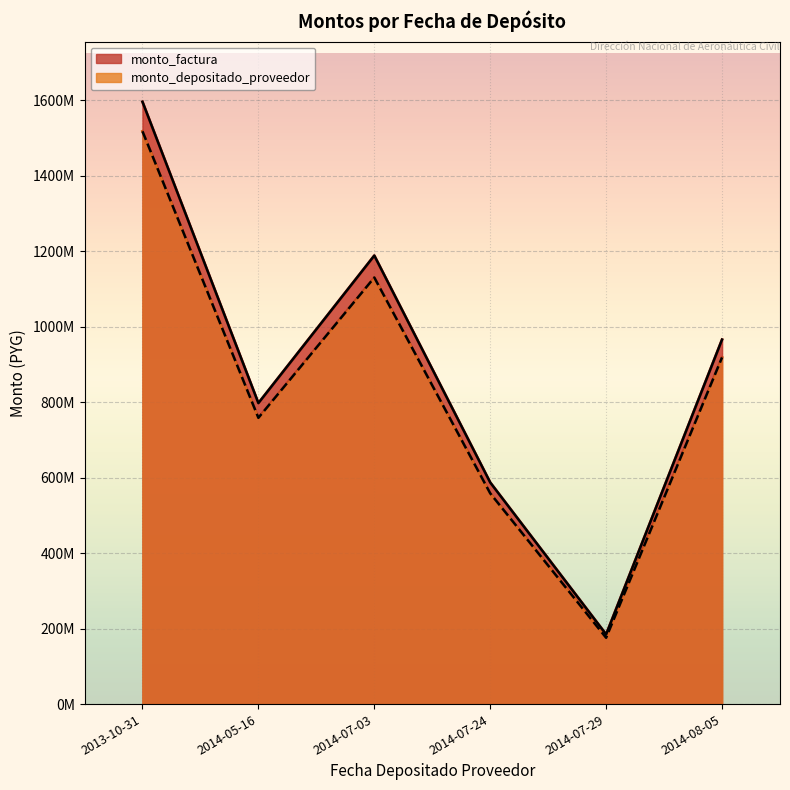

Reading right to left, transcribe all the data shown in this chart.

monto_factura: 965930000	184722220	587299999	1188600000	797650000	1596086664
monto_depositado_proveedor: 918581868	175667472	558511620	1130336989	758550647	1517849398